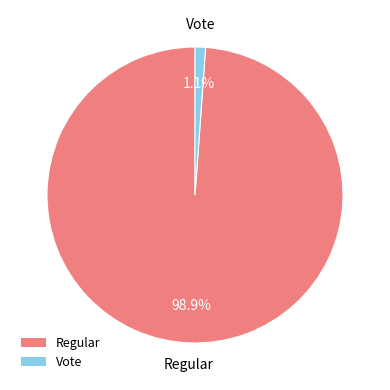

To the nearest percent, what portion does Vote represent?

1%